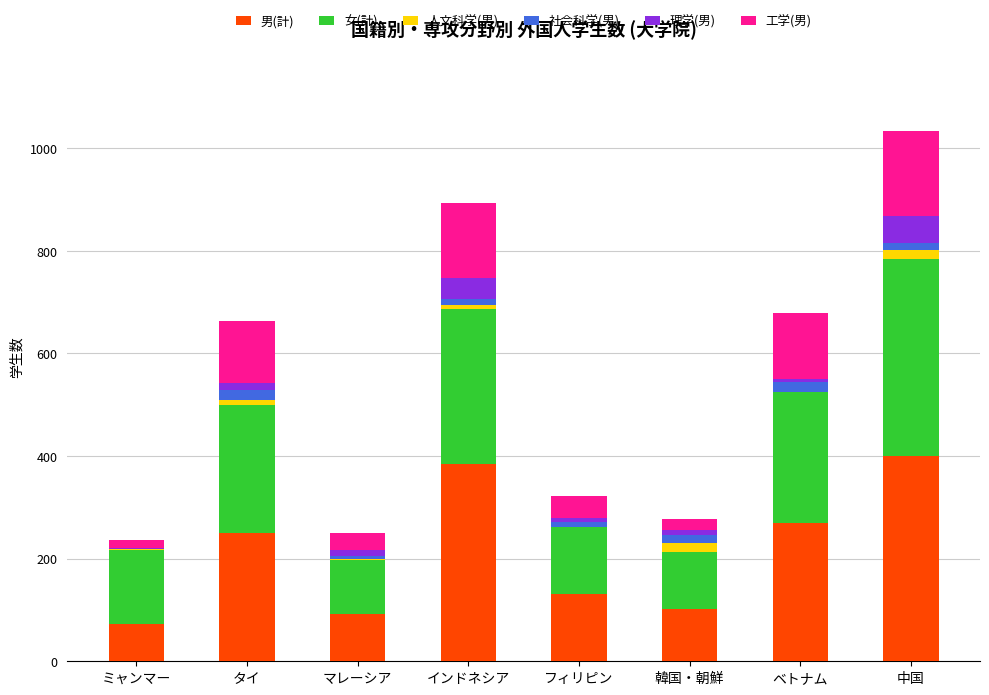

True or false: 男(計) has a value of 250 at タイ.

True